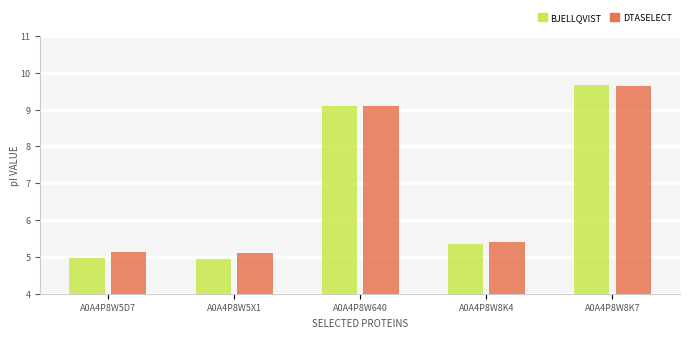

What is the greatest value displayed?

9.7